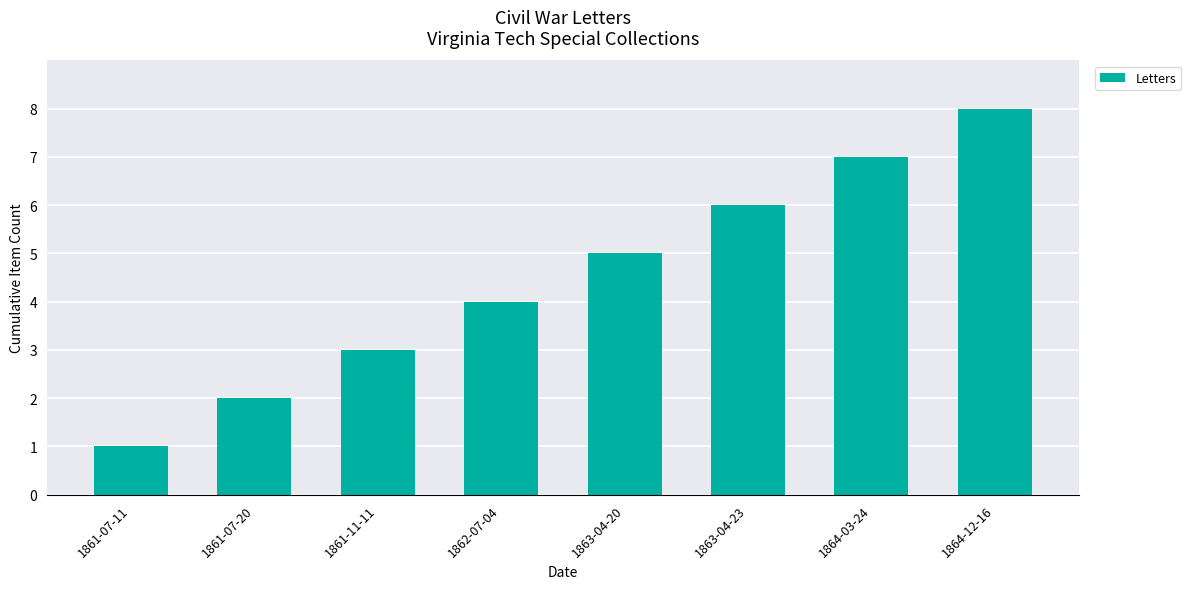

At which category does the chart reach its peak across all series?

1864-12-16